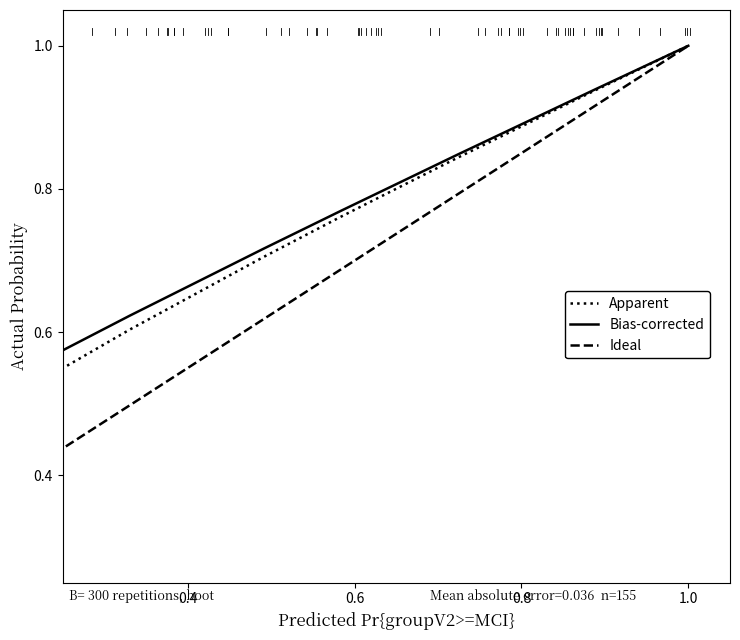

Does the chart have visible grid lines?

No